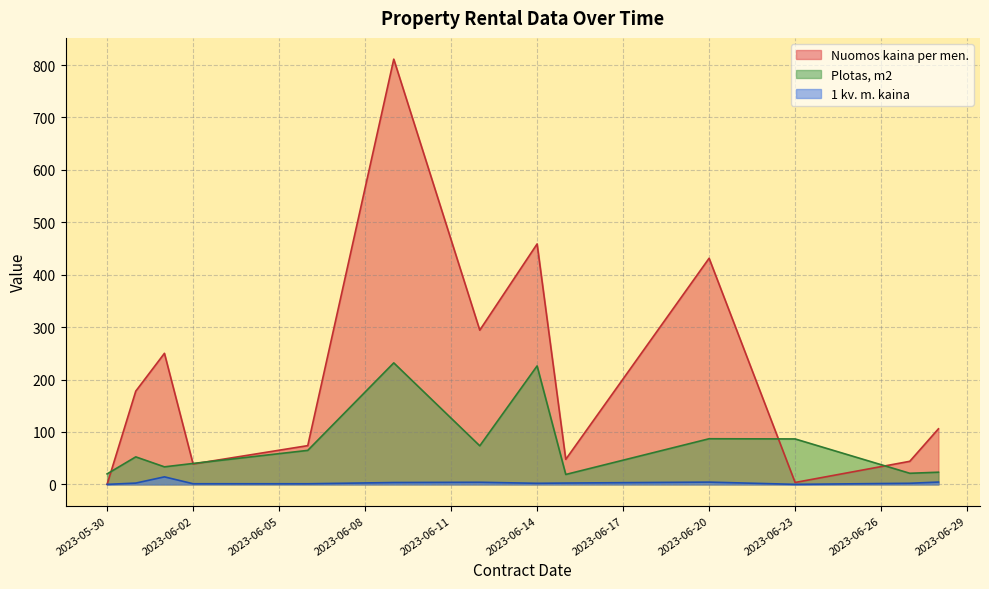

True or false: 1 kv. m. kaina and Plotas, m2 cross at least once.

False